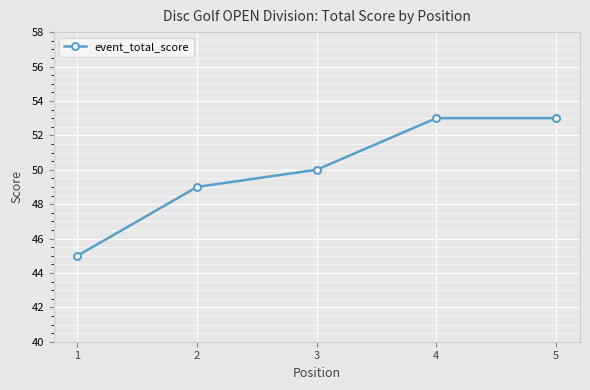

What is the difference between the second highest and minimum values?

8